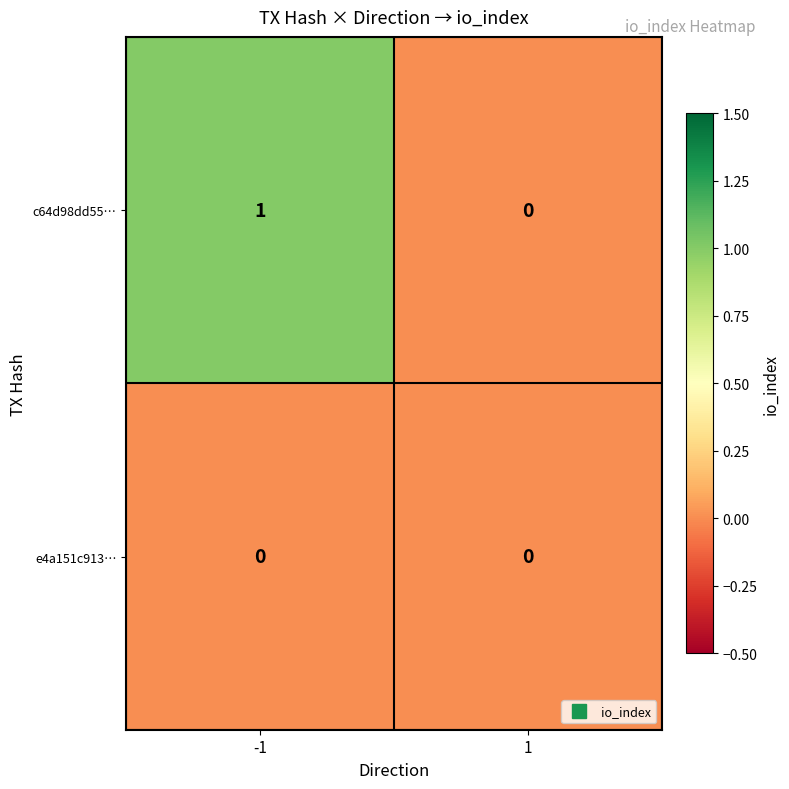

Reading left to right, list all the values displayed in this chart.

c64d98dd55…: -1=1	1=0
e4a151c913…: -1=0	1=0